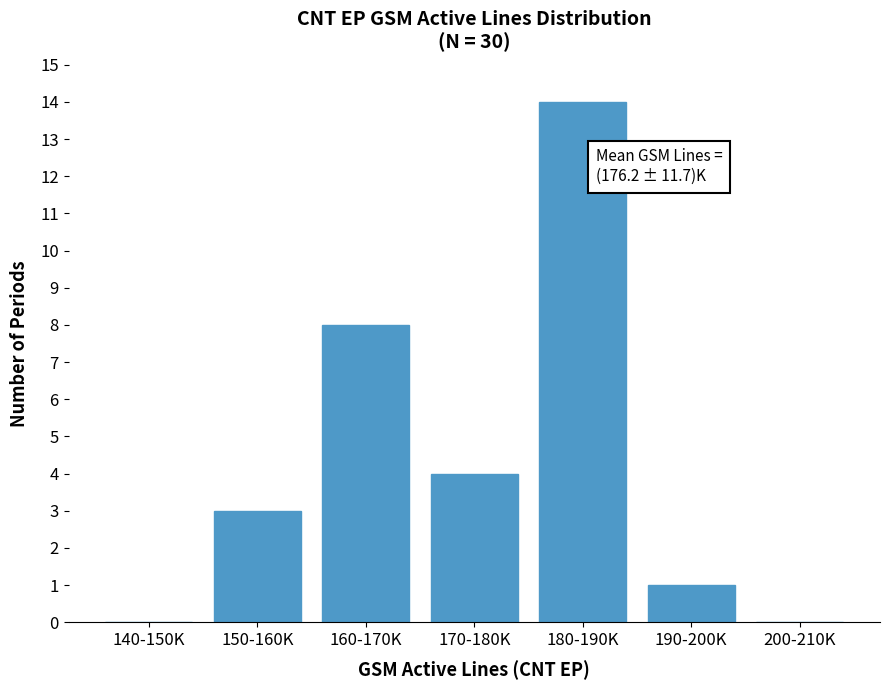

Reading right to left, transcribe all the data shown in this chart.

200-210K=0	190-200K=1	180-190K=14	170-180K=4	160-170K=8	150-160K=3	140-150K=0